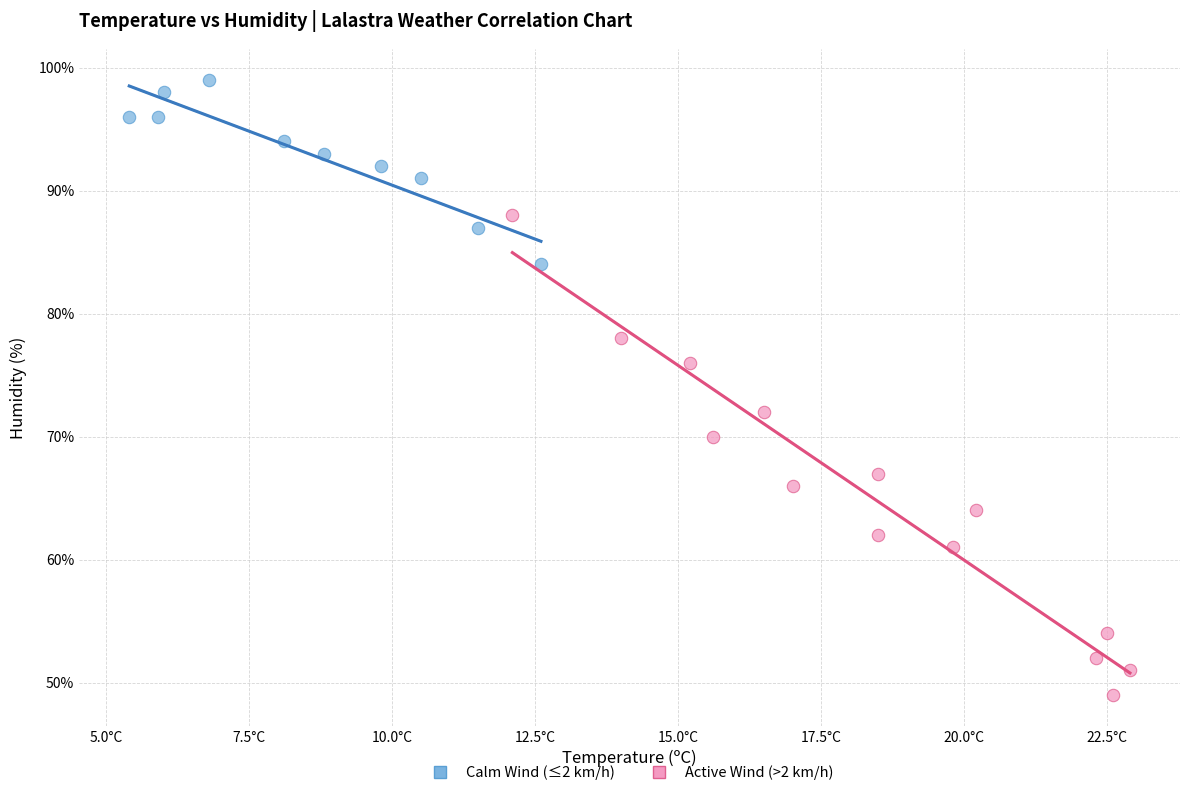

What are all the series names shown in the legend?

Calm Wind (≤2 km/h), Active Wind (>2 km/h)